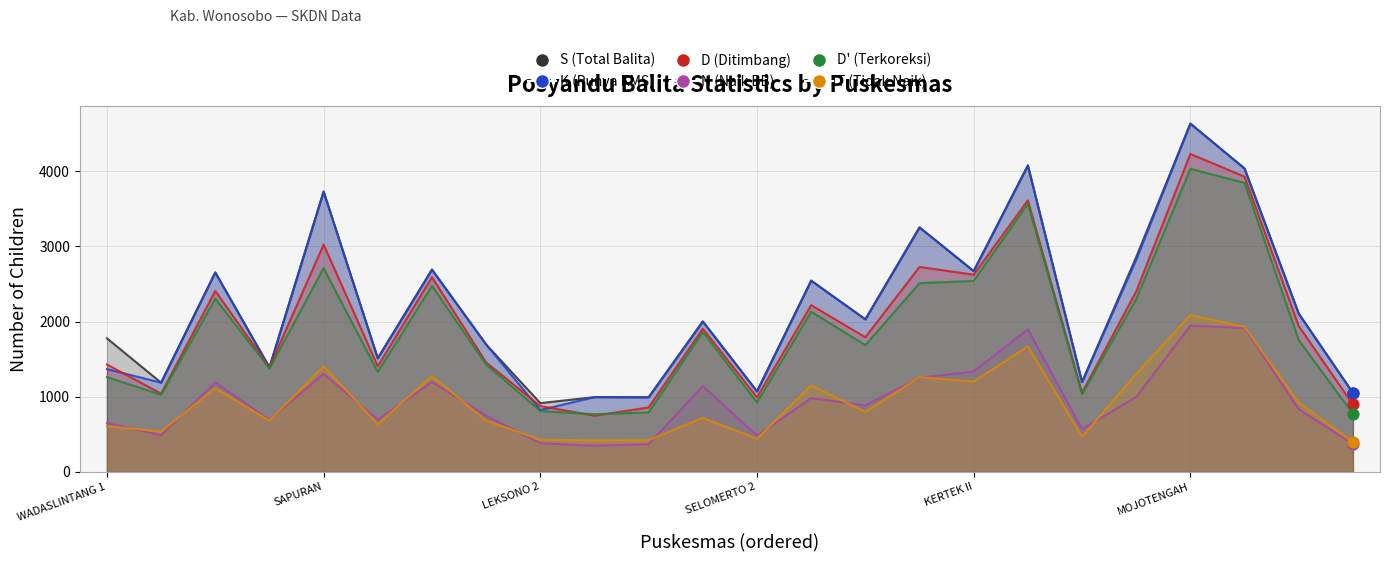

Which series has the largest total across all categories?

S (Total Balita)